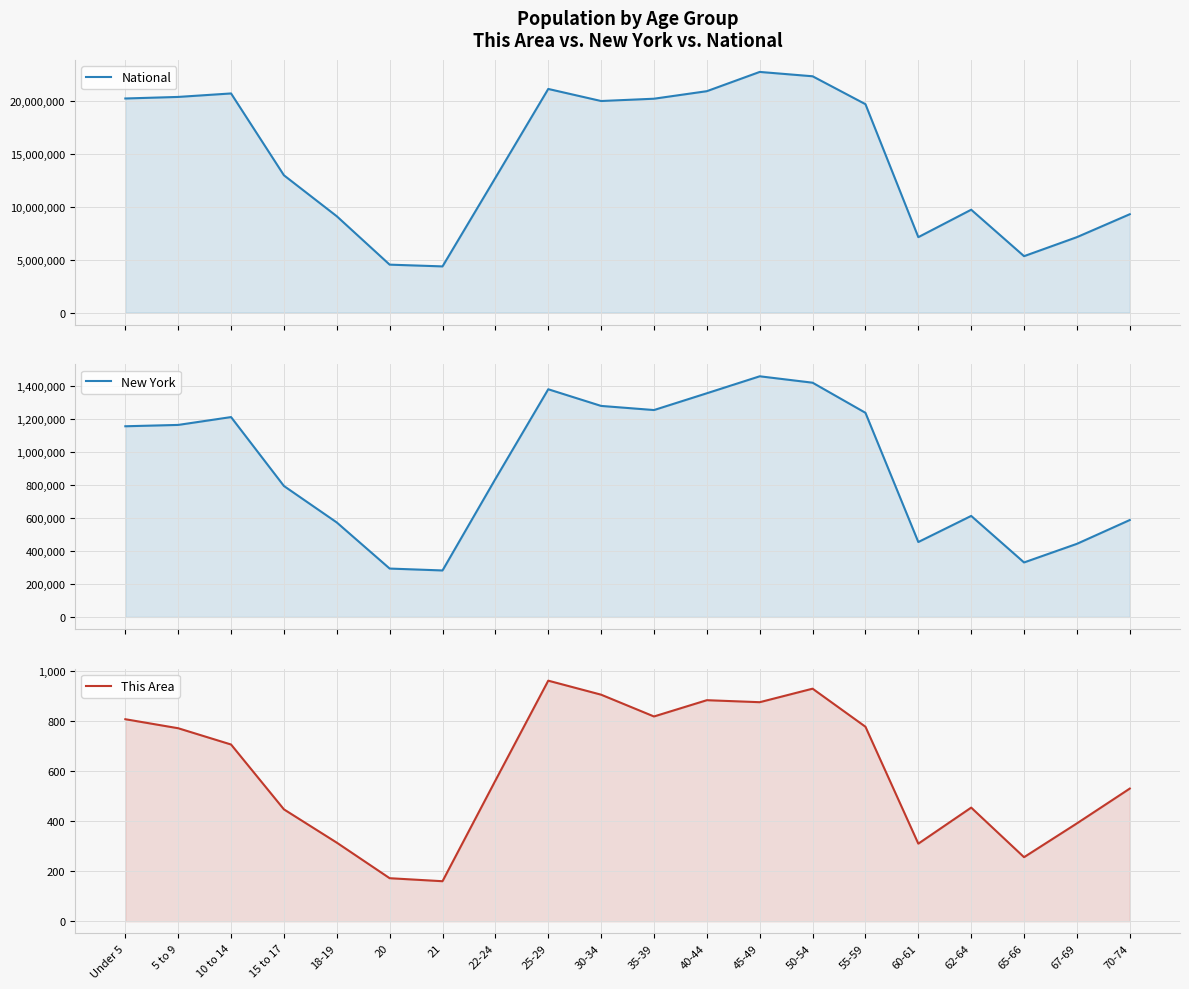

Which series has the largest total across all categories?

National